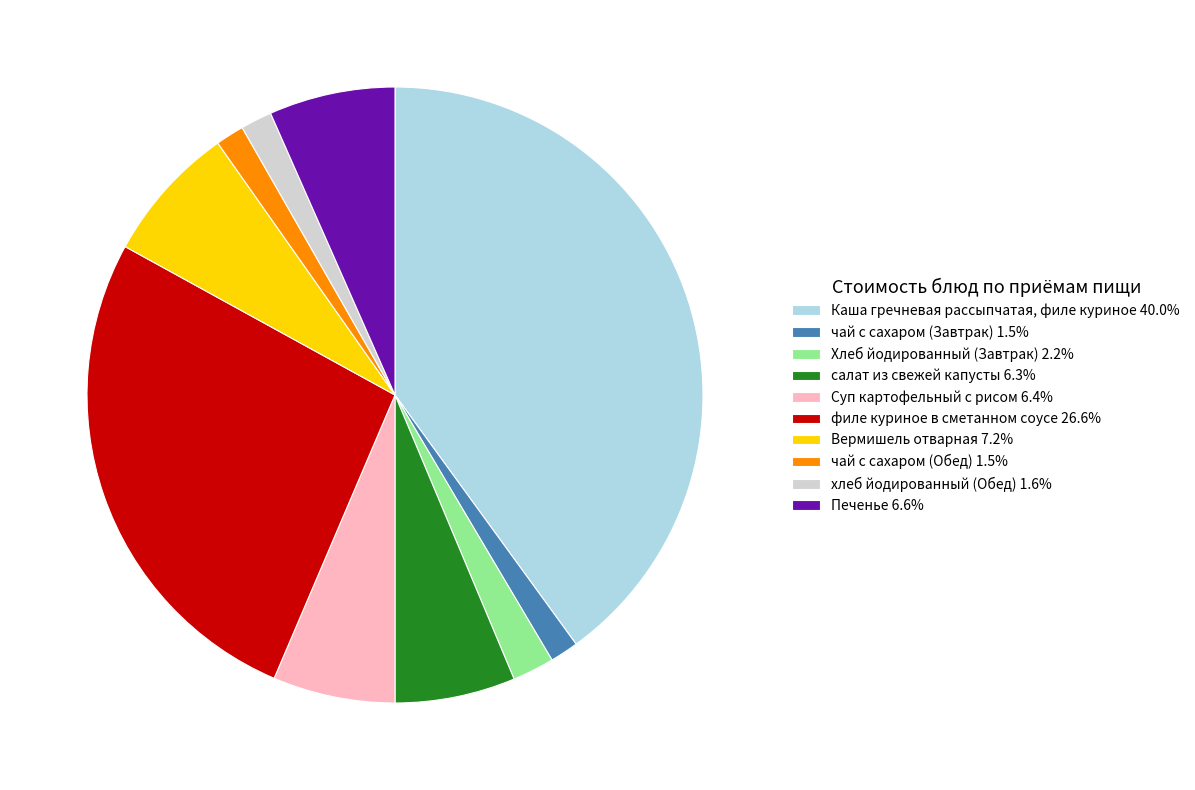

Which has a higher value, Каша гречневая рассыпчатая, филе куриное or Вермишель отварная?

Каша гречневая рассыпчатая, филе куриное